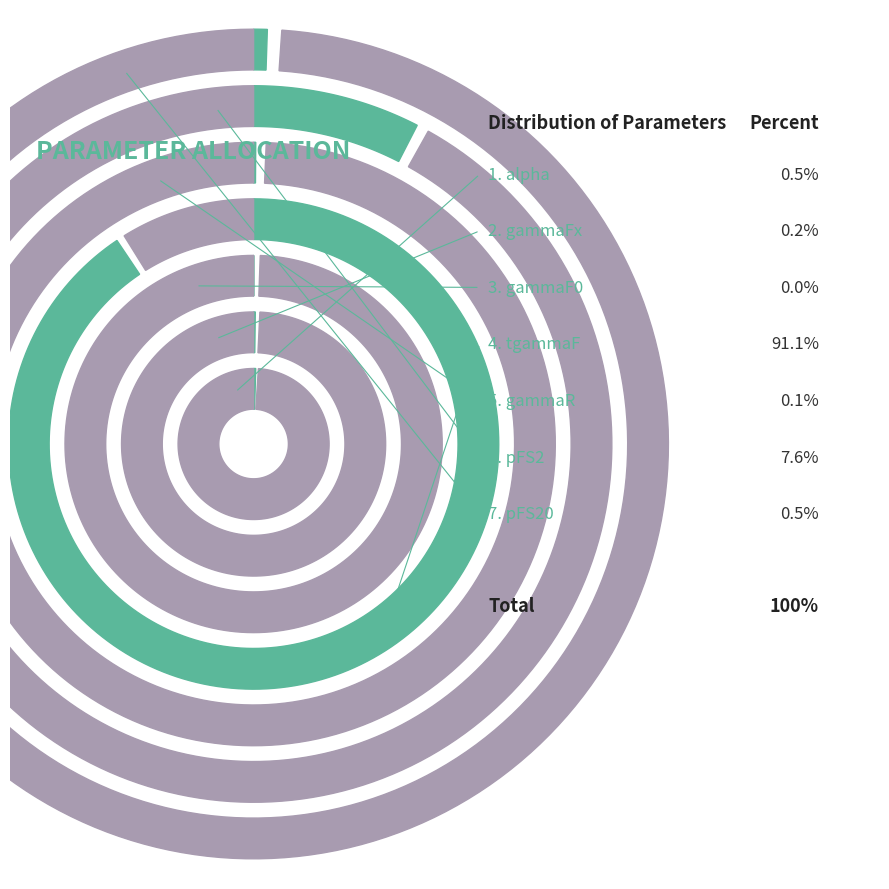

To the nearest percent, what percentage of the pie is pFS20?

1%